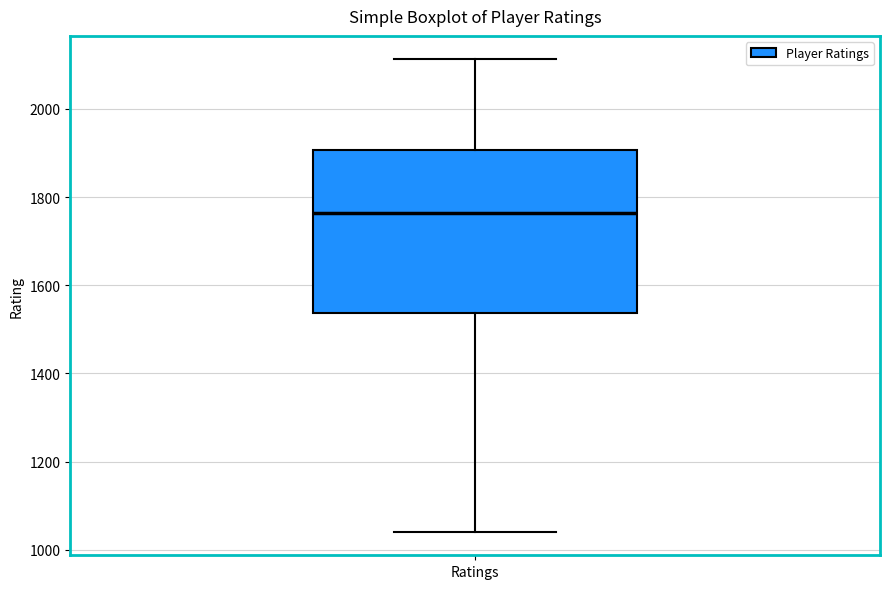

Where does the upper whisker of the box for Ratings end on the y-axis? The values are not printed on the chart, so give them approximately, as read against the axis.

2120